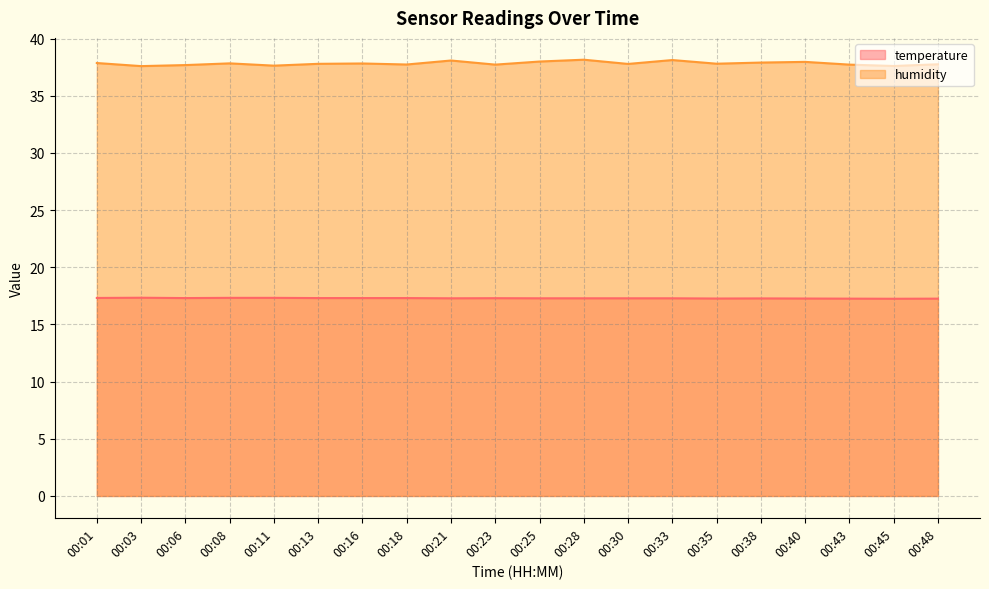

What is the value of the temperature point at the 2nd from the left?

17.3